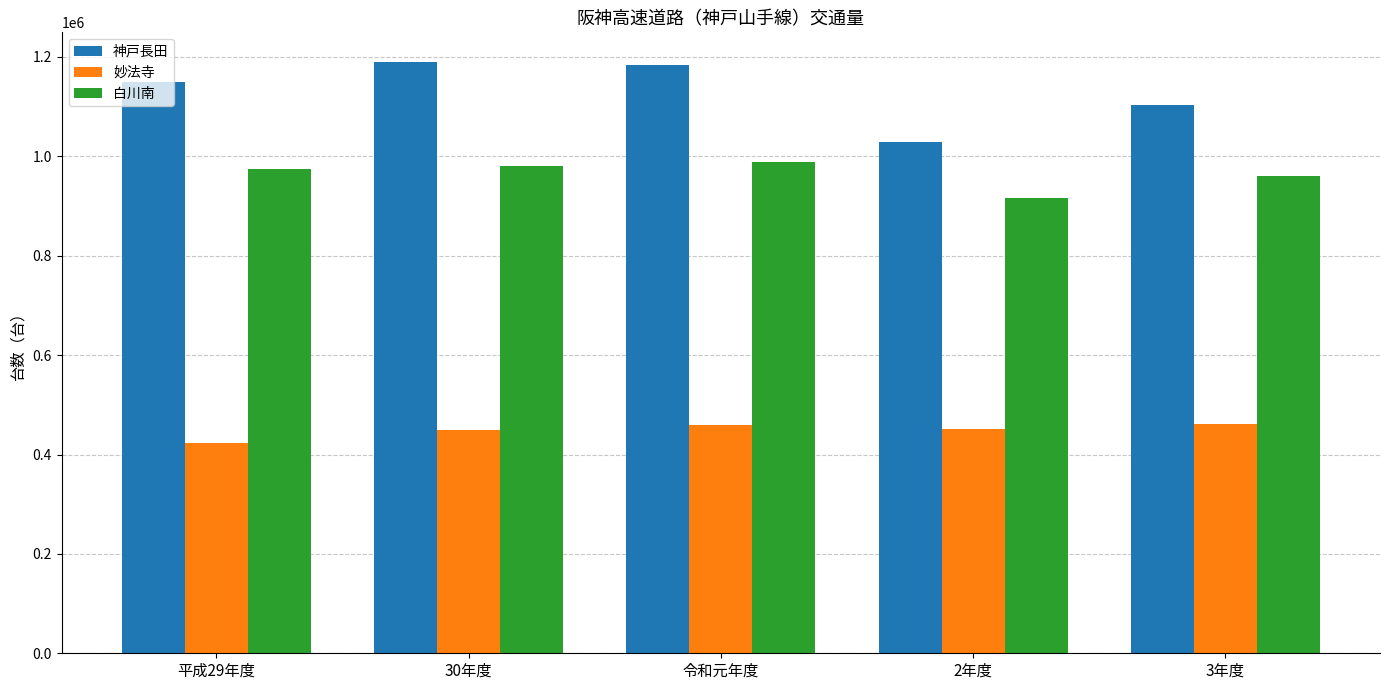

Count the number of data series in this chart.

3